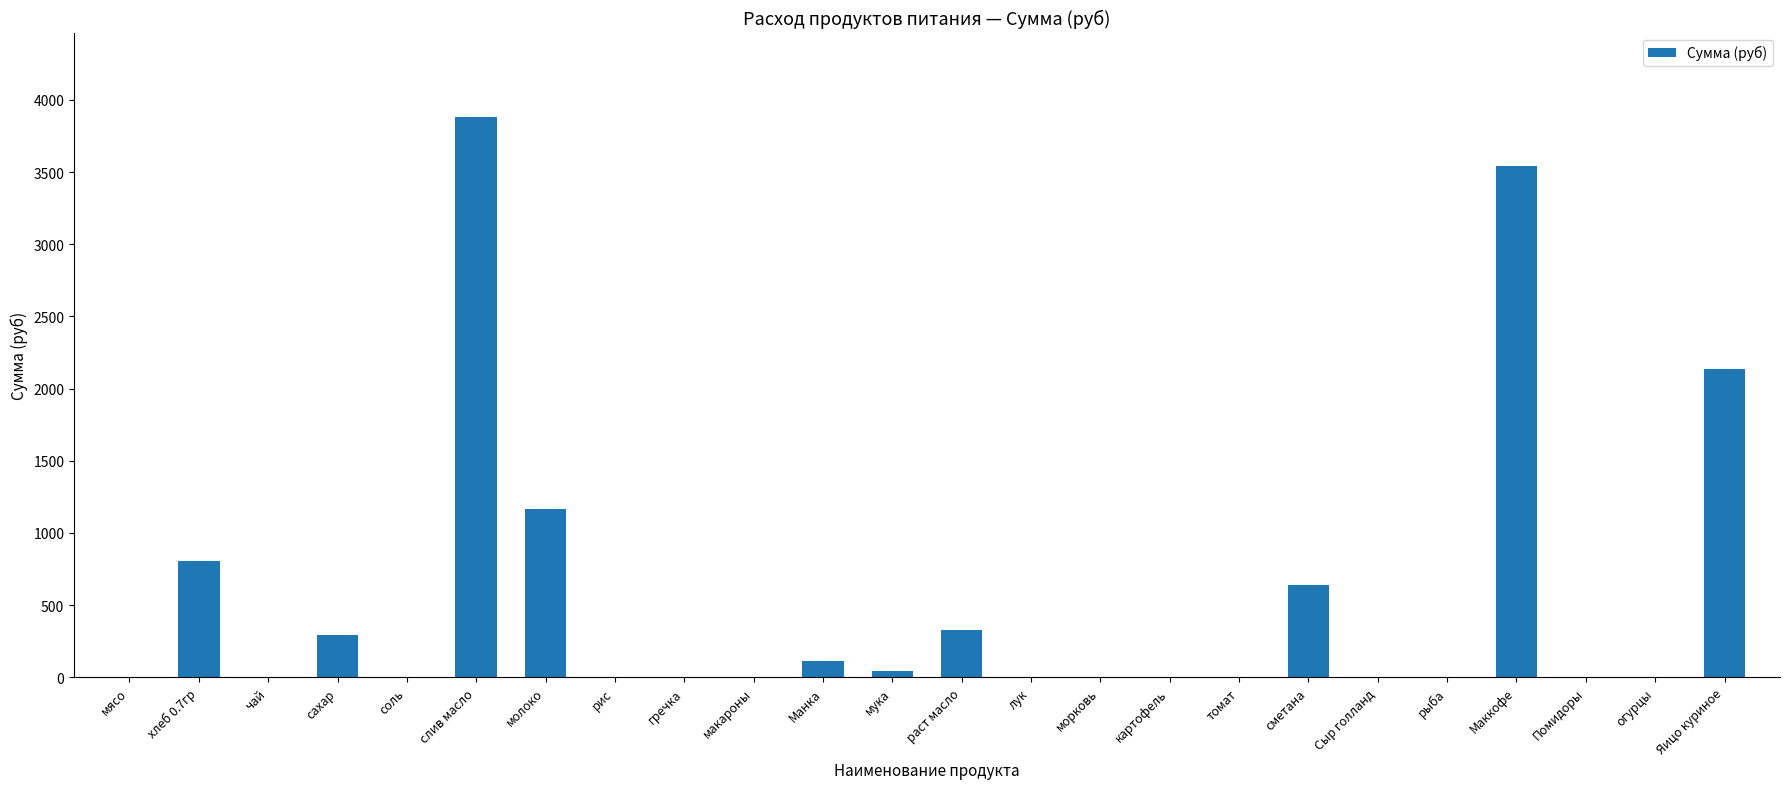

Where is the data nearest to the value 1942?

Яицо куриное